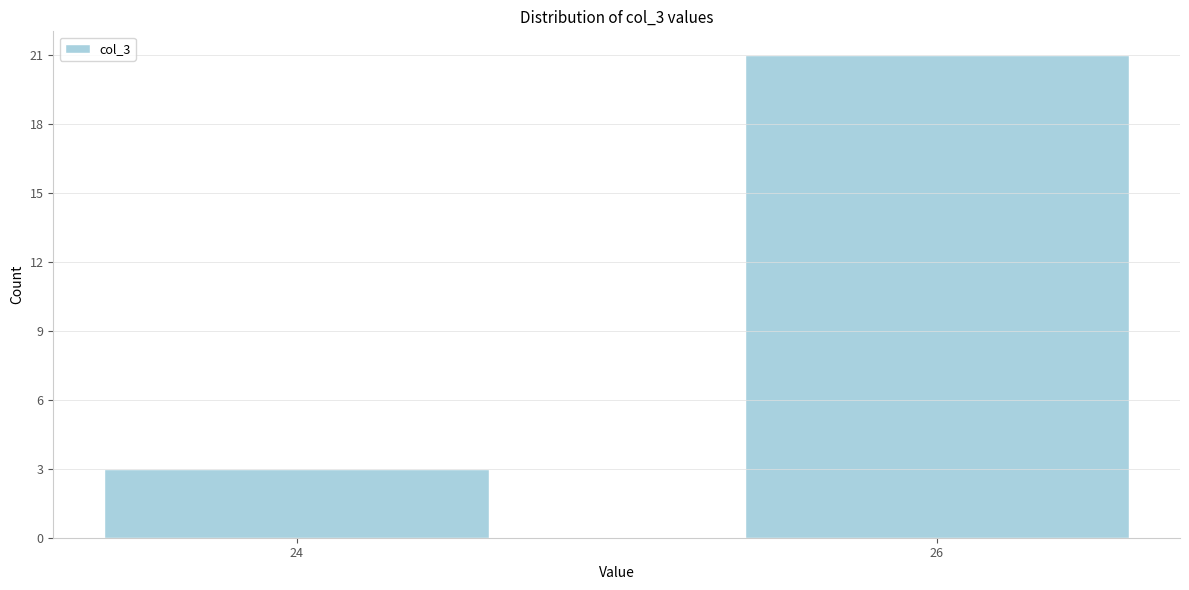

Reading right to left, what are all the values shown in this chart?

21	3